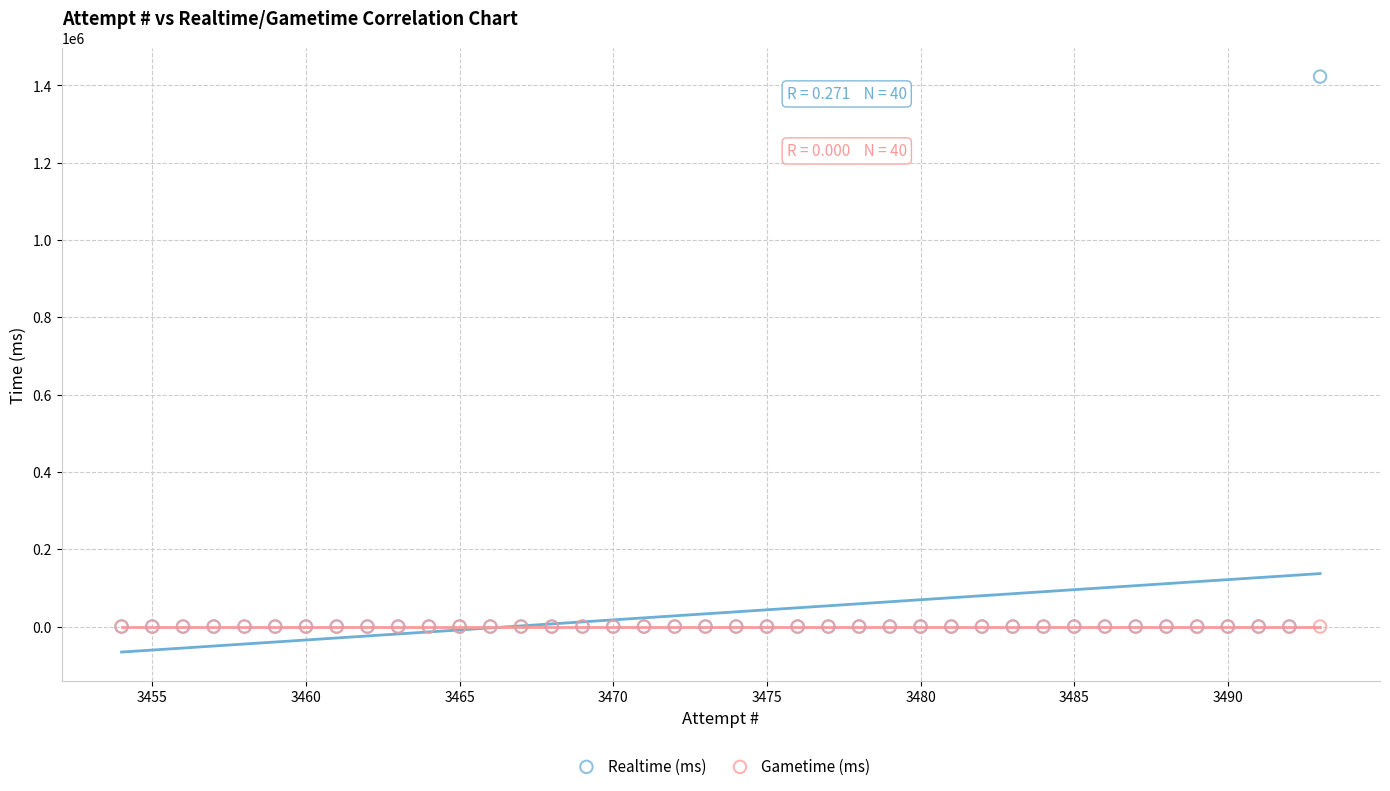

What are all the series names shown in the legend?

Realtime (ms), Gametime (ms)